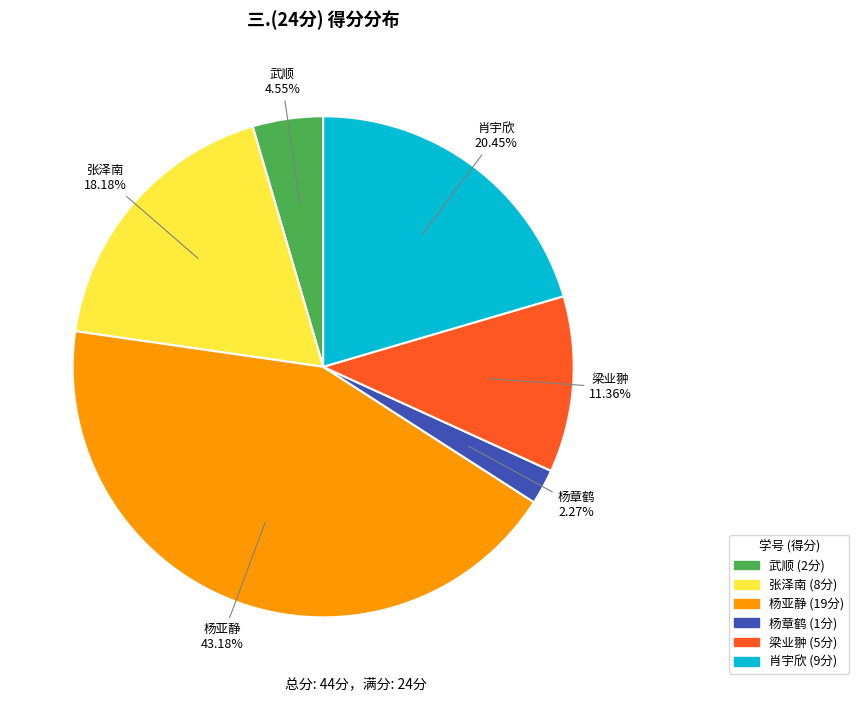

How many slices are in this pie chart?

6